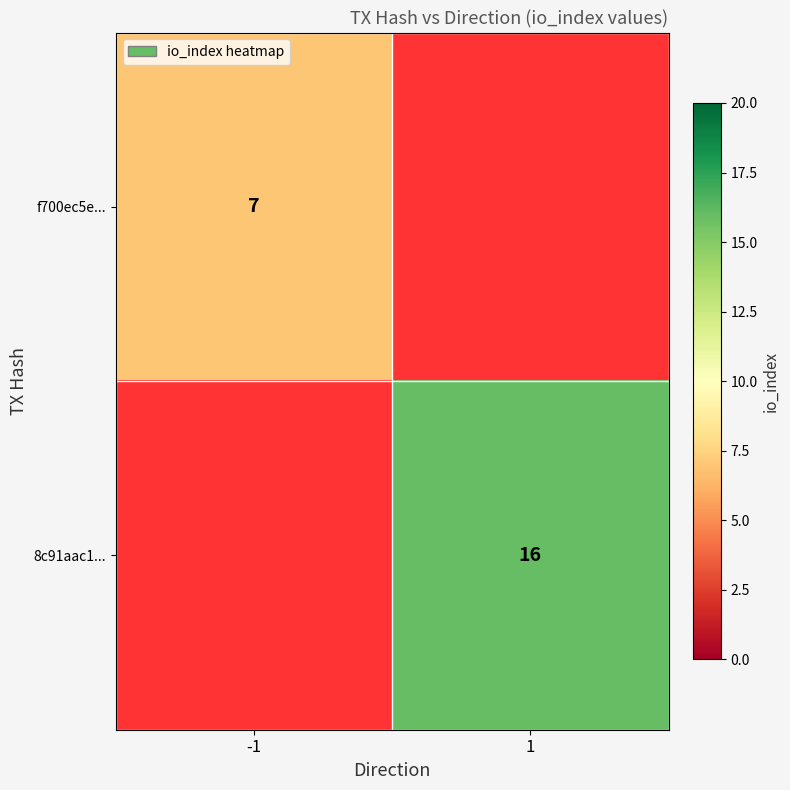

The value of 8c91aac1... at 1 is 24. True or false?

False